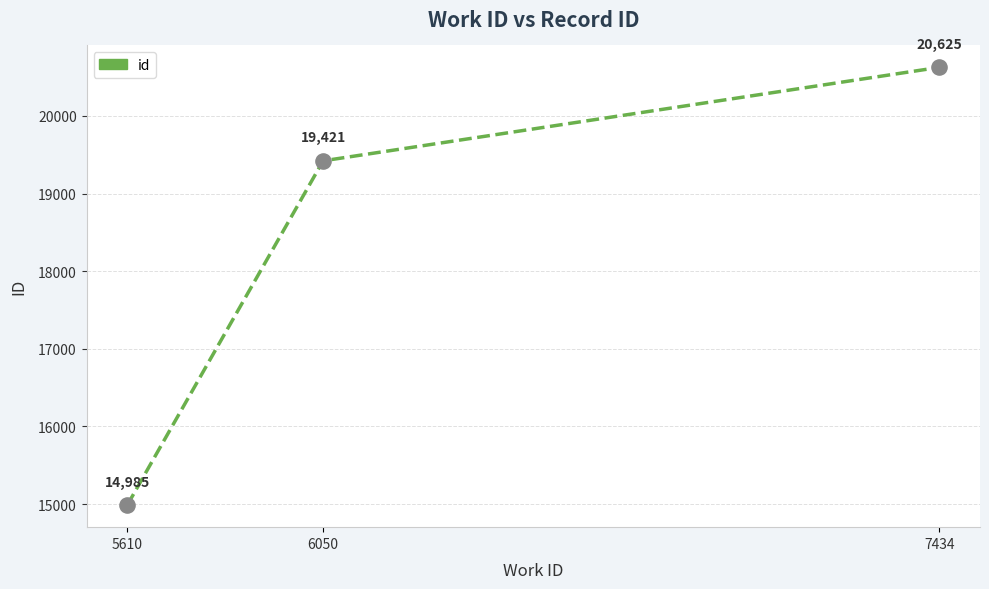

Approximately how many times larger is the value at 6050 compared to 7434?

0.9